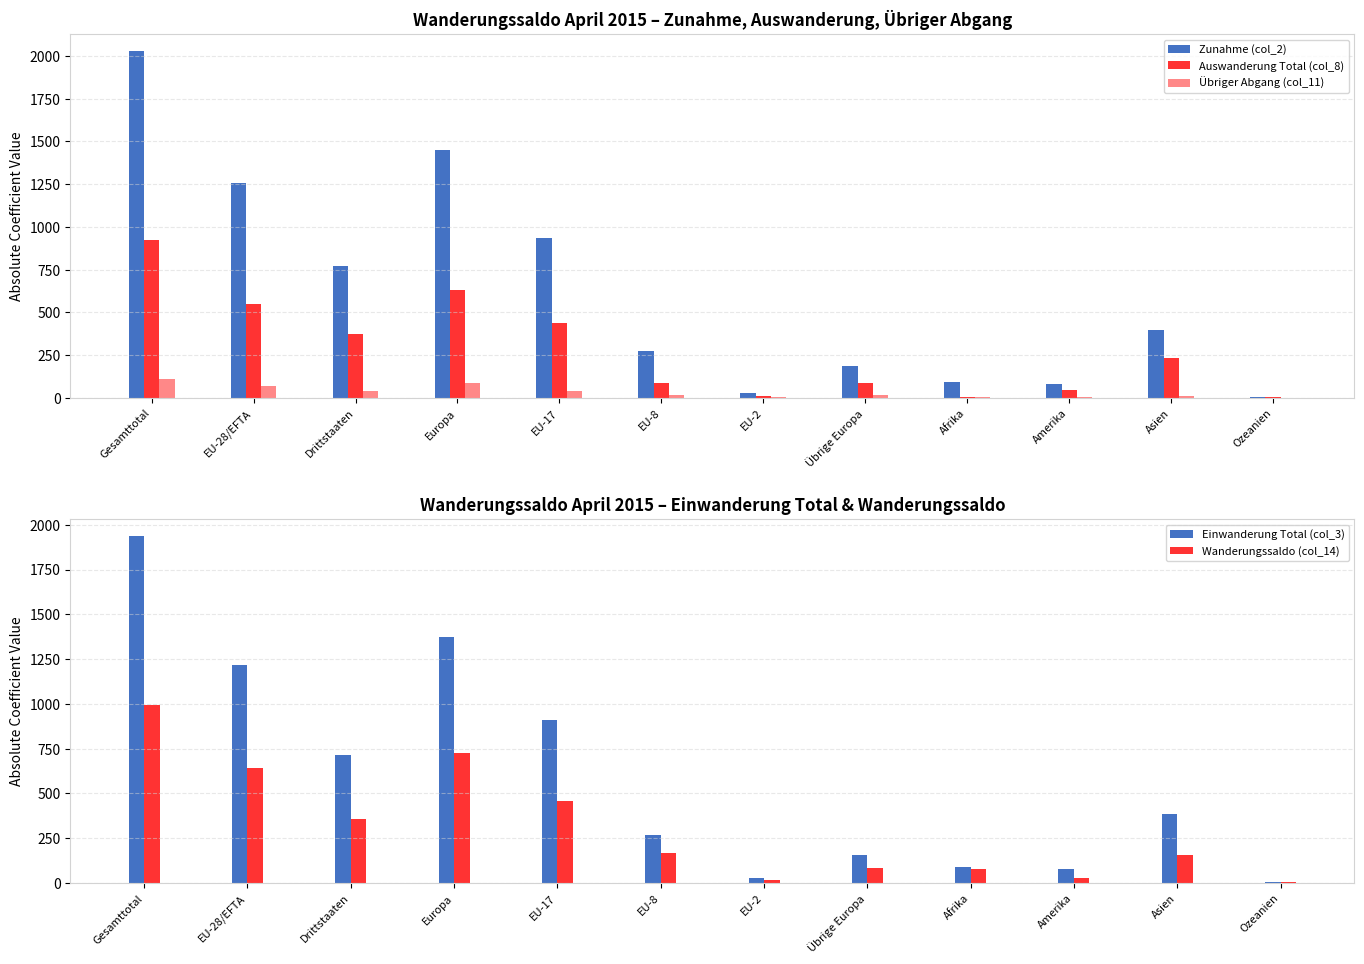

The value of Wanderungssaldo (col_14) at Europa is 726. True or false?

True